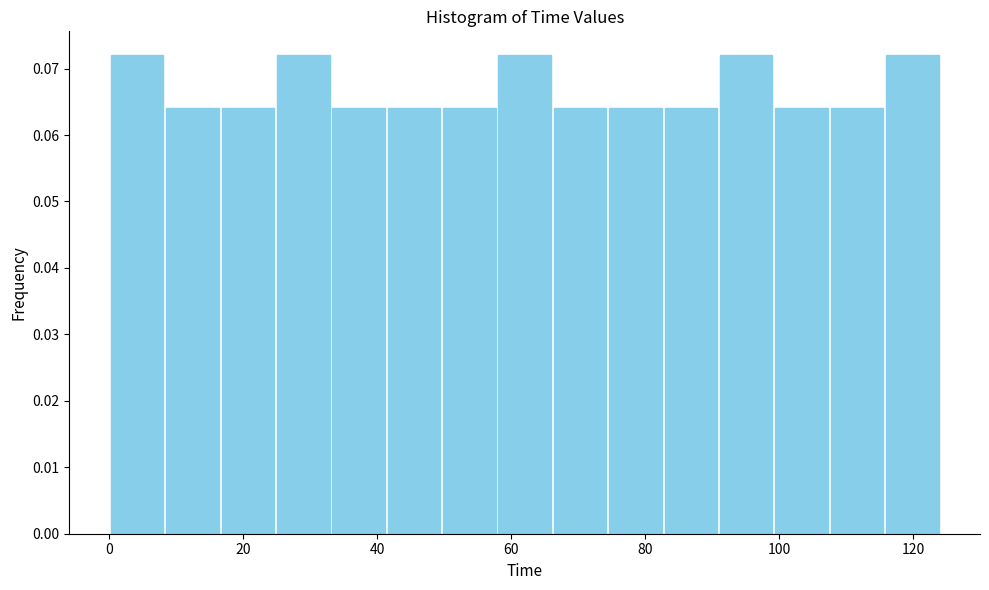

What is the height of the bar covering 0 to 8 on the x-axis? Neither the bar edges nor the heights are printed on the chart, so give them approximately, as read against the axes.

0.072